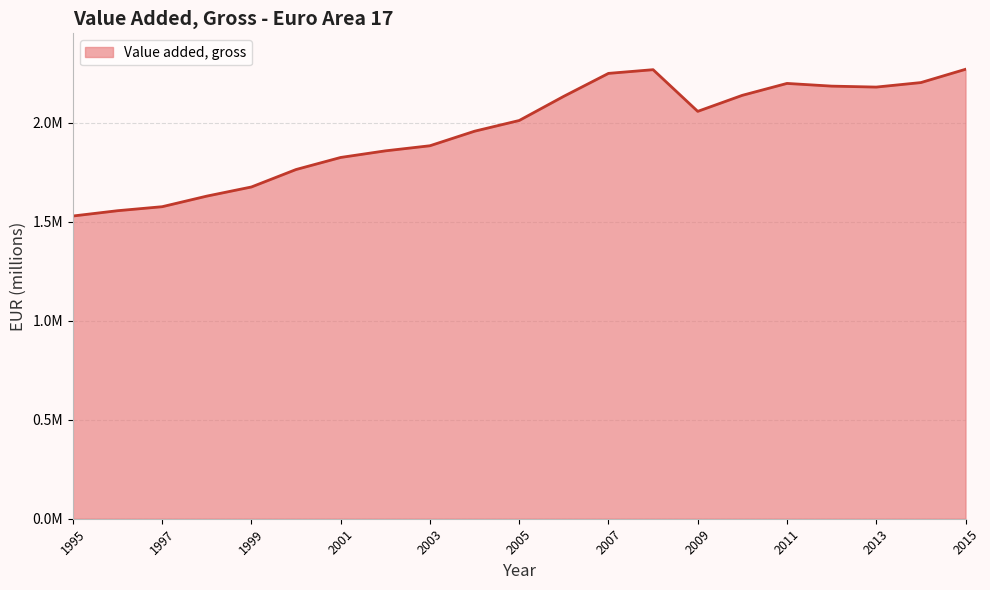

Is this an area chart (filled region under the line)?

Yes